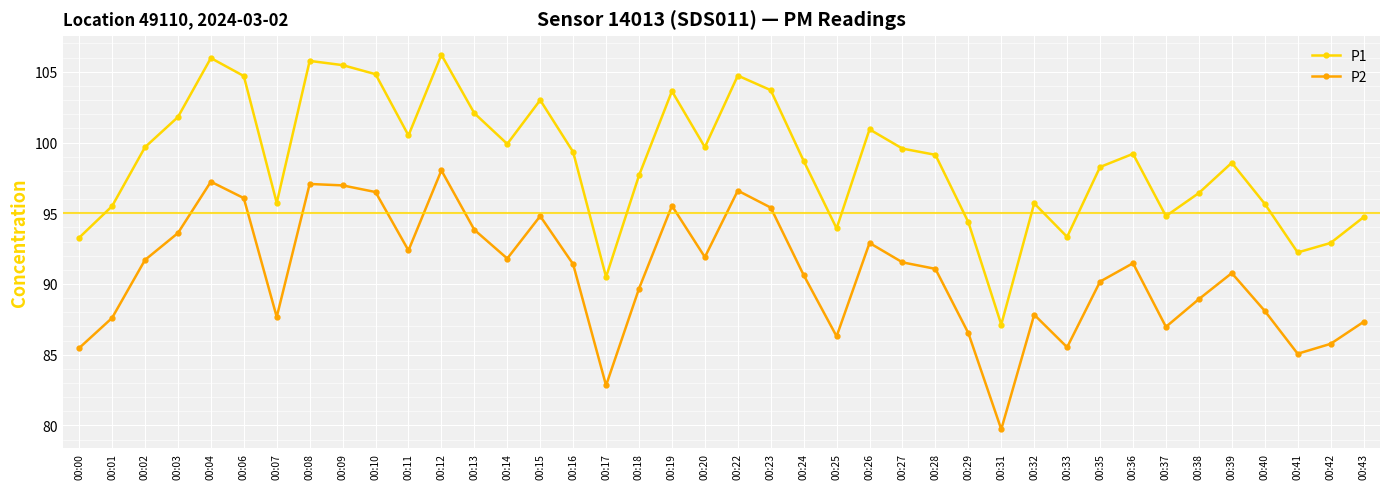

True or false: P2 and P1 cross at least once.

False